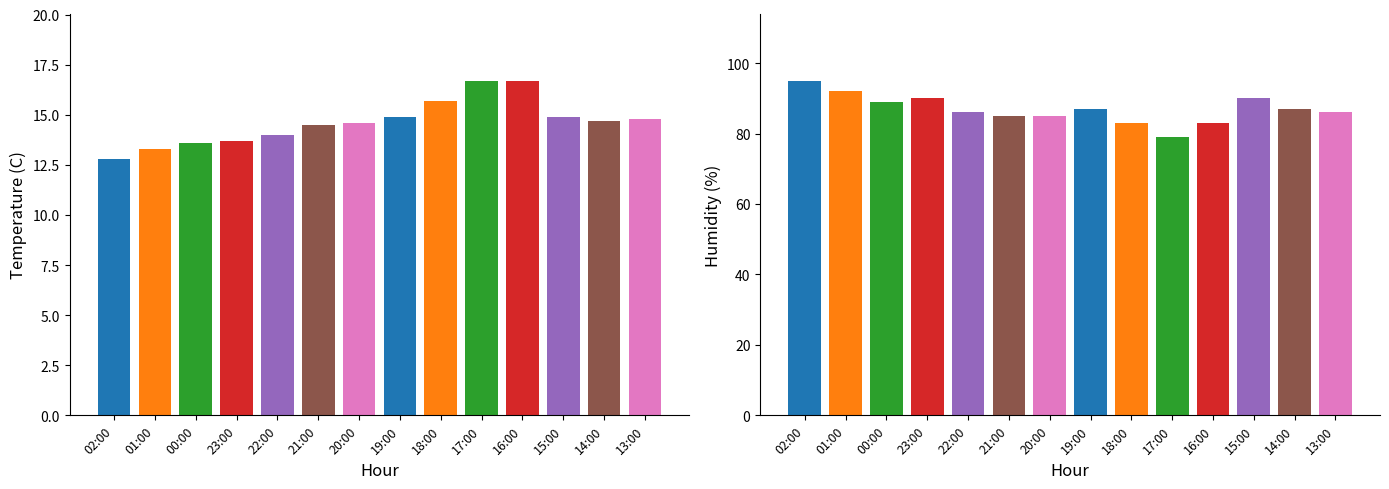

What are all the series names shown in the legend?

Temperature (C), Humidity (%)